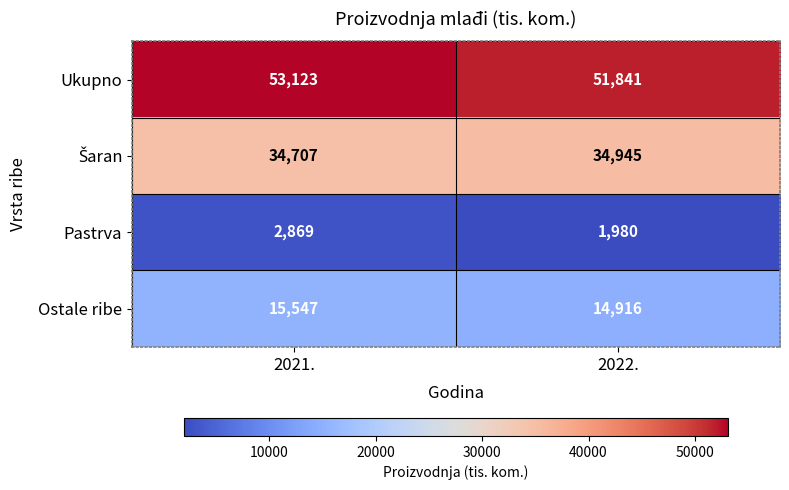

At which category does the chart reach its minimum across all series?

2022.